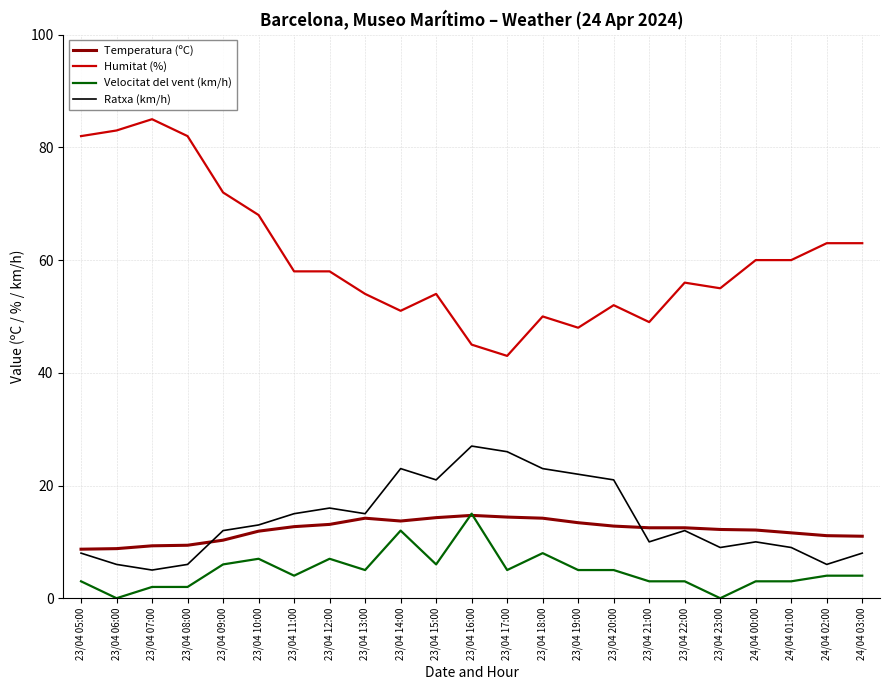

How many series are shown in this chart?

4